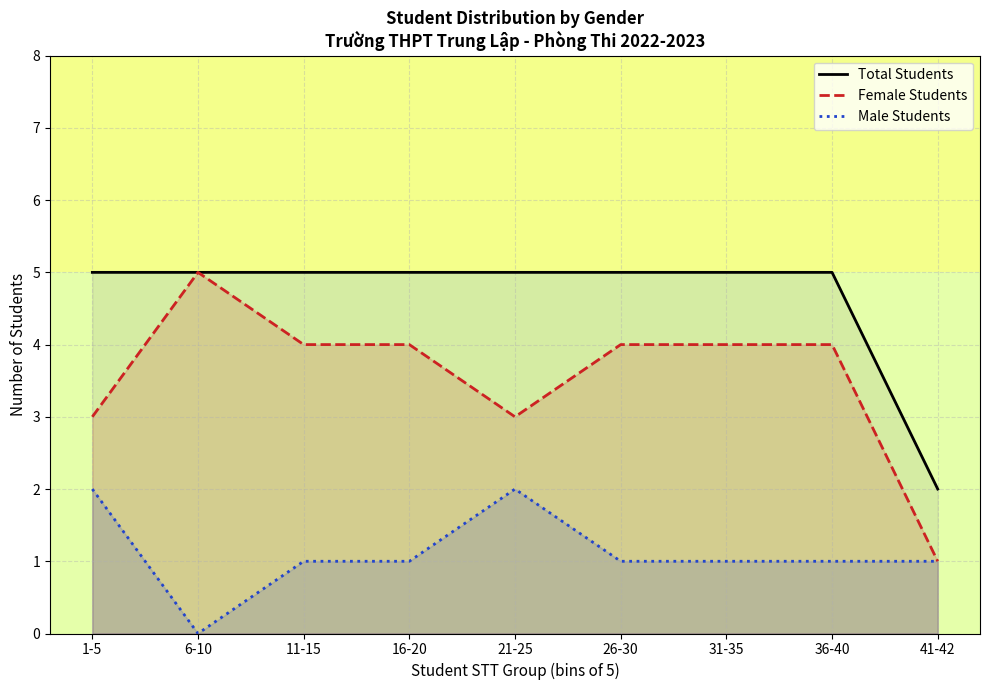

Rank the series by their maximum value, from highest to lowest.

Total Students, Female Students, Male Students